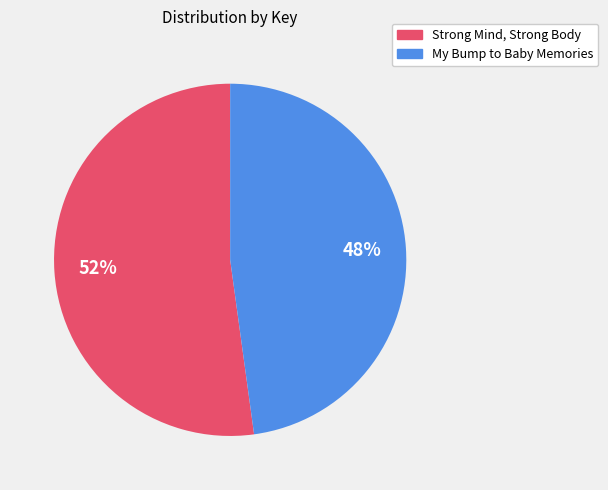

What is the ratio of the value at Strong Mind, Strong Body to the value at My Bump to Baby Memories?

1.1